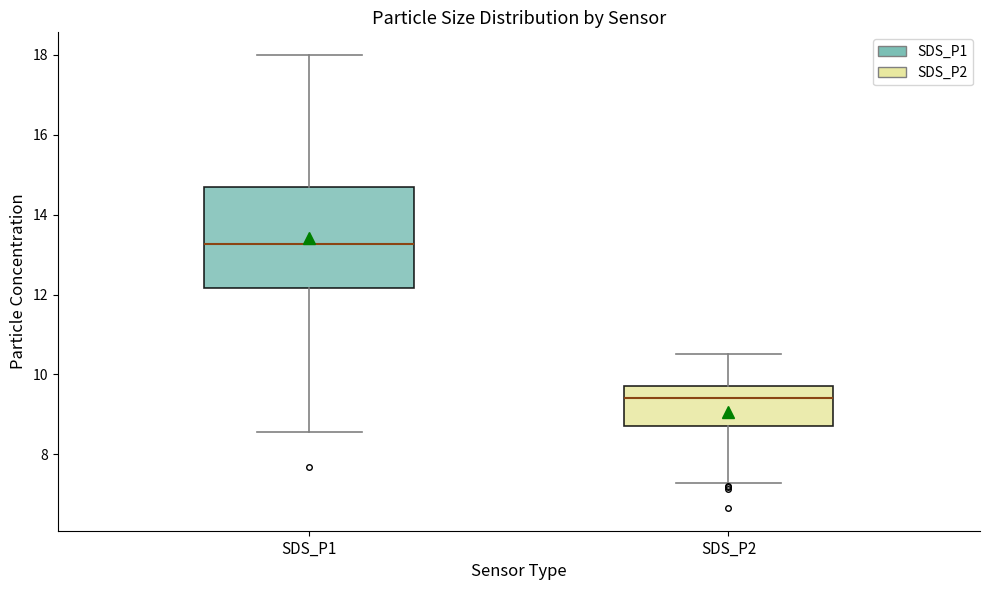

Comparing the boxes themselves (not the whiskers), which one is the tallest?

SDS_P1